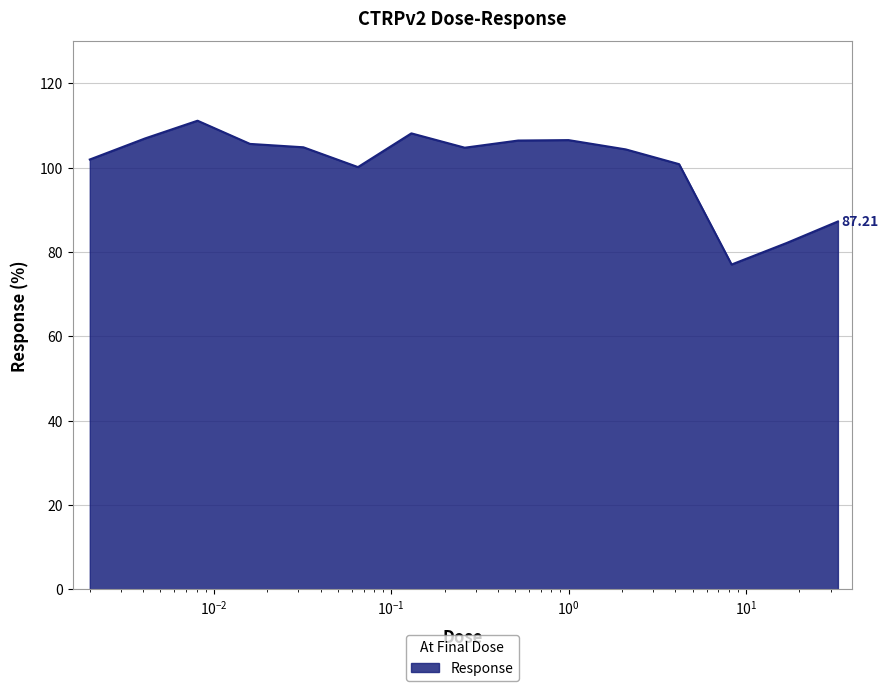

At which label is the value closest to 94?

0.065